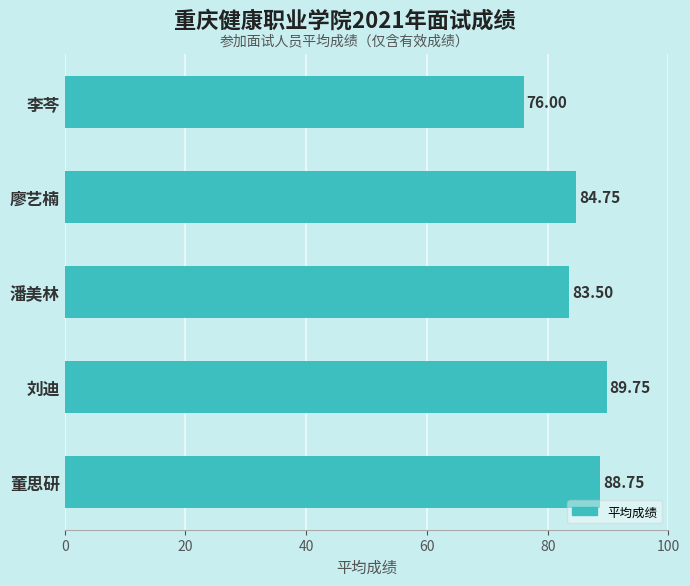

Which label corresponds to the largest value in the chart?

刘迪